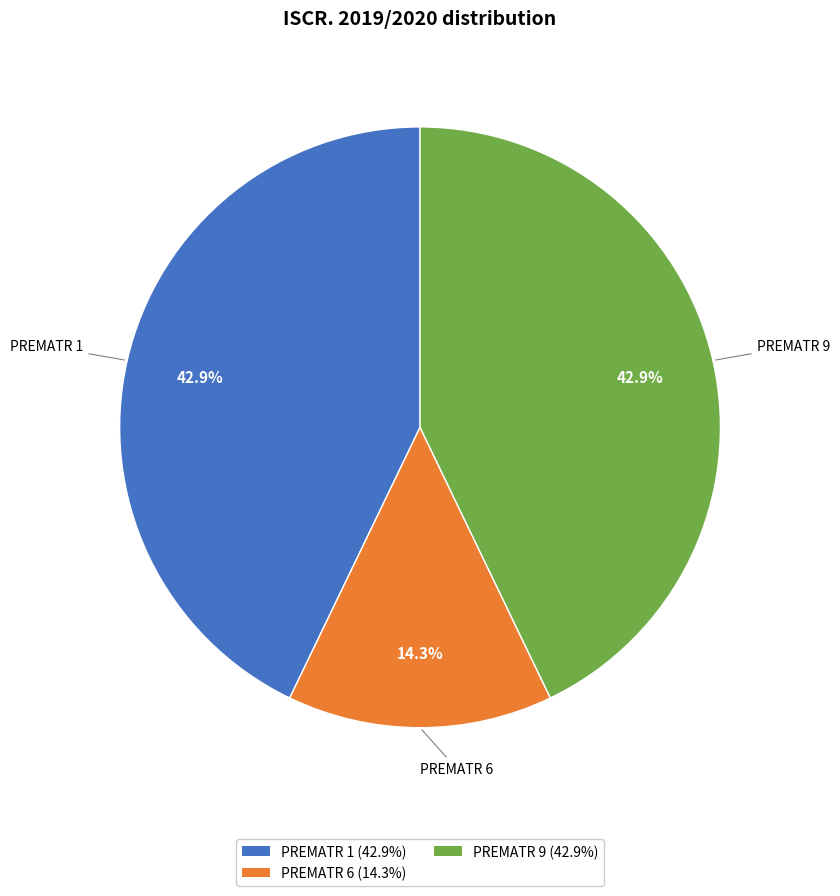

What is the smallest slice in the pie chart?

PREMATR 6 (14.3%)